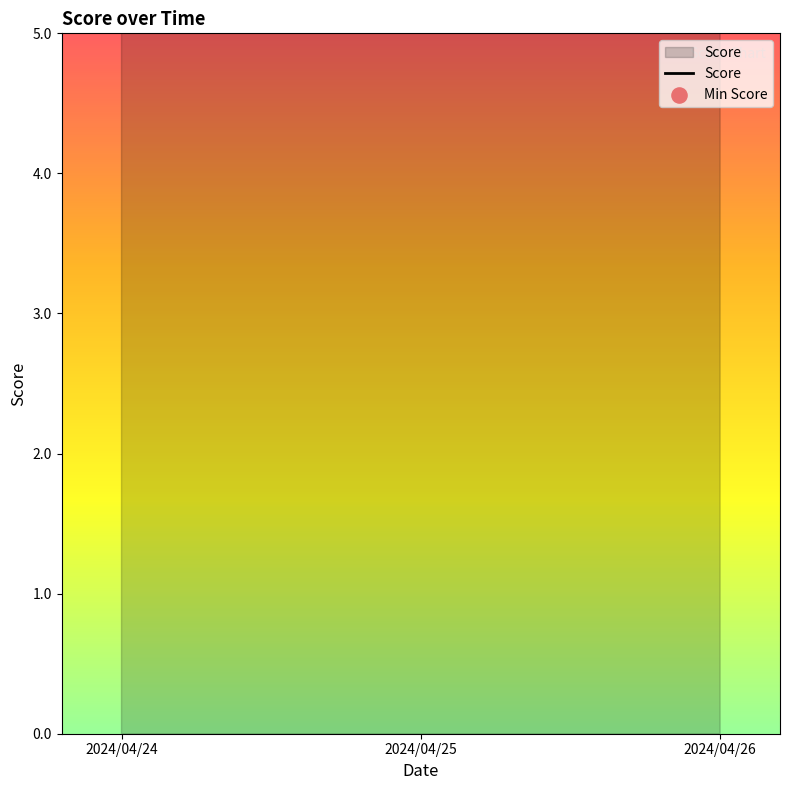

Which has a higher value, 2024/04/25 or 2024/04/24?

2024/04/24